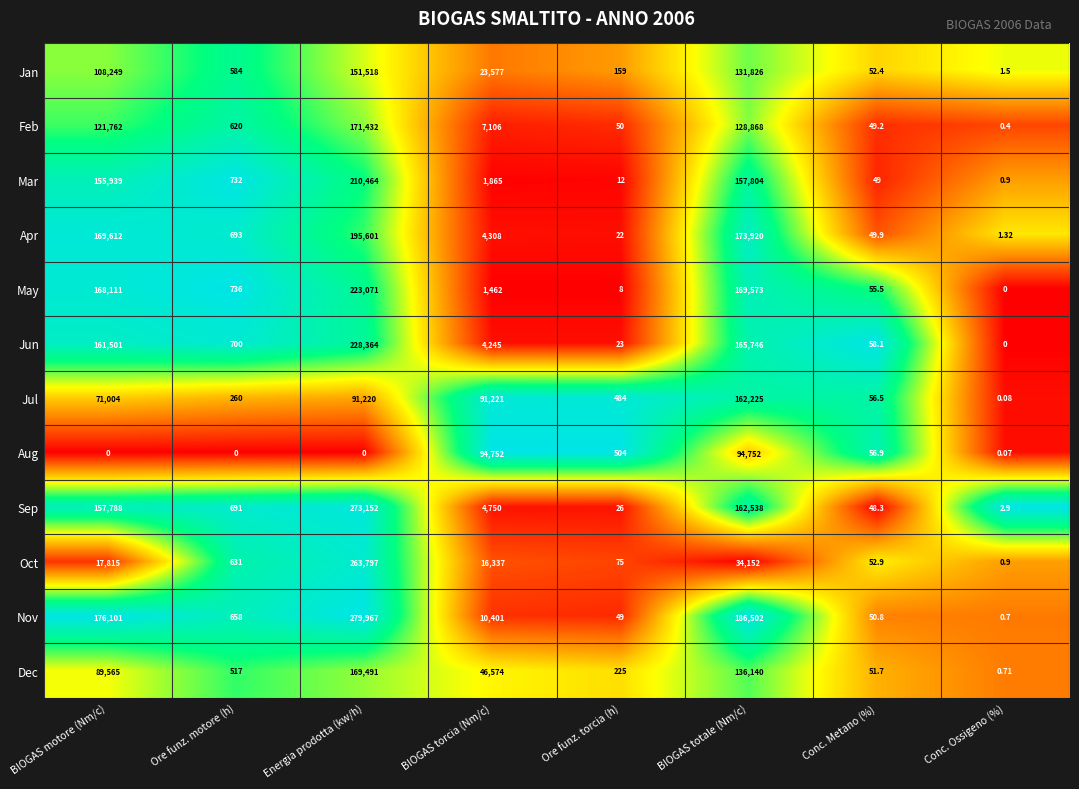

Where does the Feb series first go above 7106?

BIOGAS motore (Nm/c)